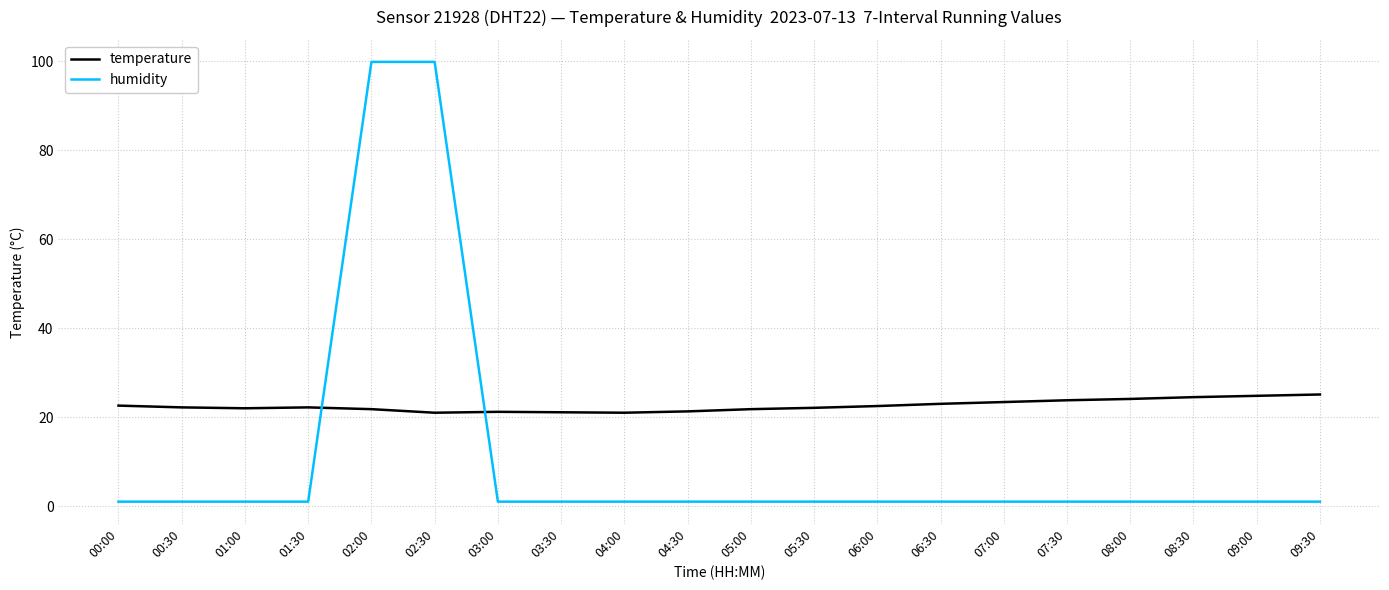

What is the difference between the maximum and minimum values in the temperature series?

4.1